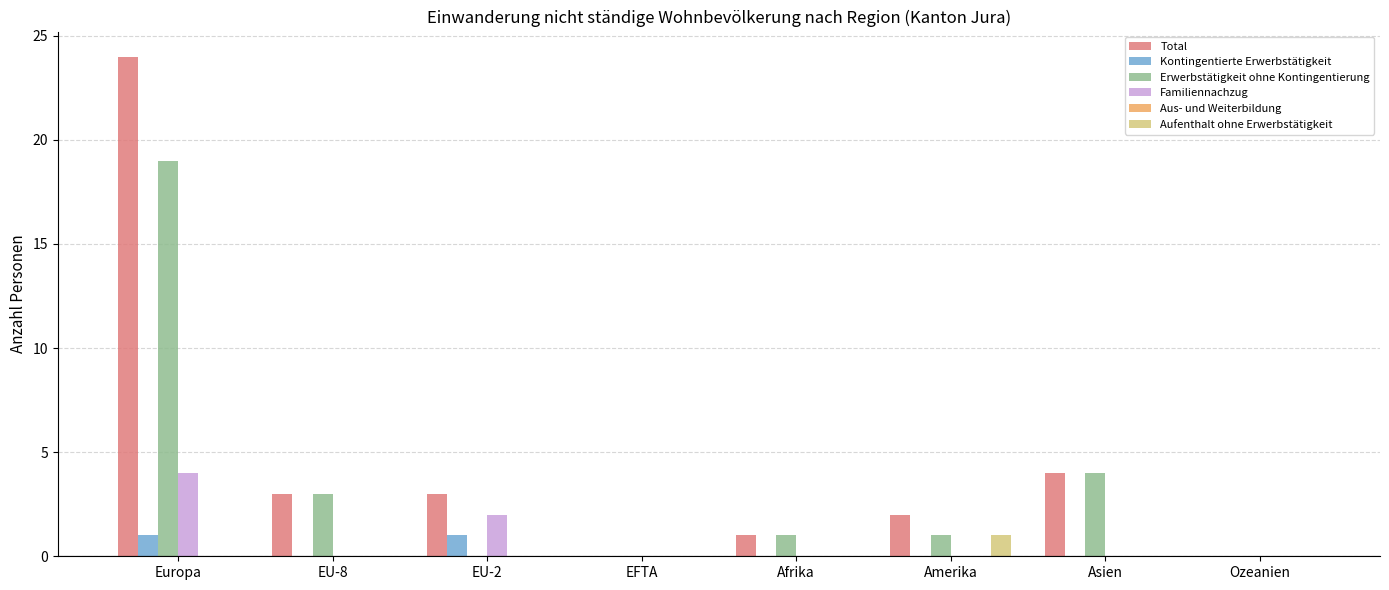

Which category has the highest value across all series?

Europa